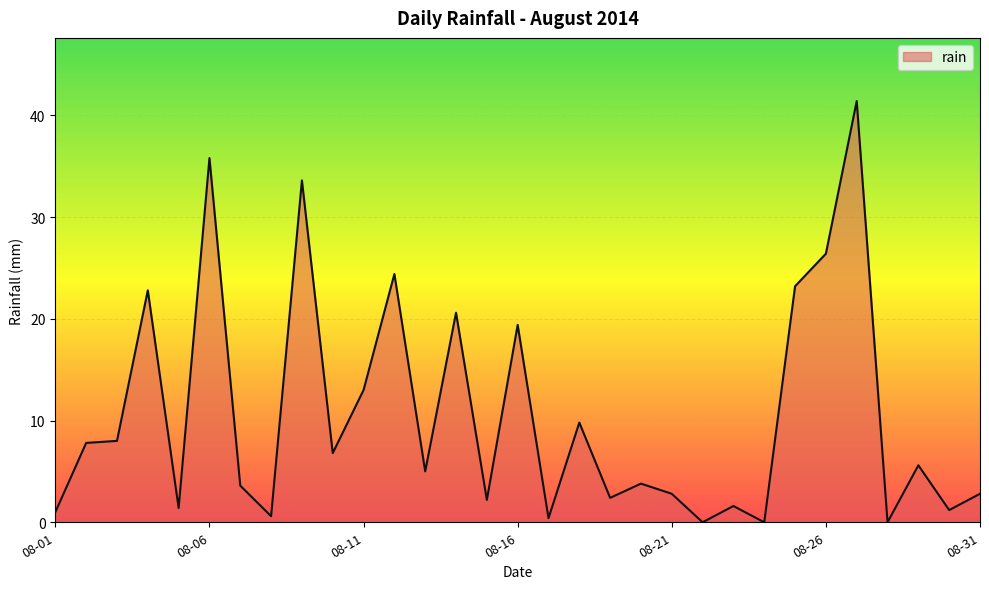

Reading right to left, list all the values displayed in this chart.

2.8	1.2	5.6	0.0	41.4	26.4	23.2	0.0	1.6	0.0	2.8	3.8	2.4	9.8	0.4	19.4	2.2	20.6	5.0	24.4	13.0	6.8	33.6	0.6	3.6	35.8	1.4	22.8	8.0	7.8	1.0